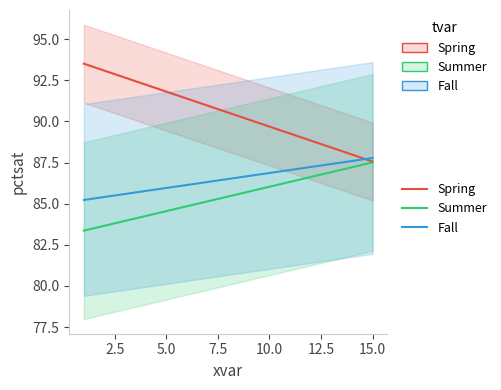

True or false: Summer and Spring intersect in this chart.

False